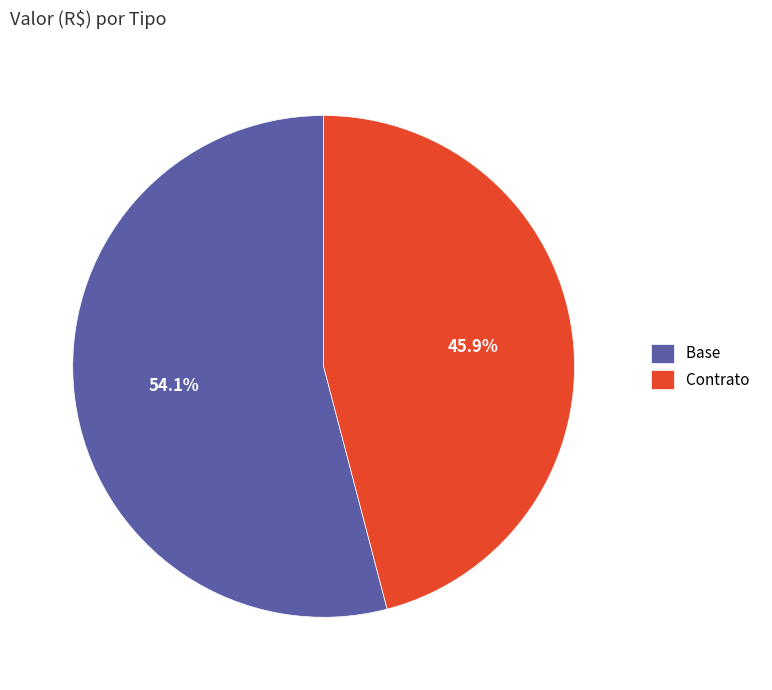

To the nearest percent, what is the average slice percentage?

50%